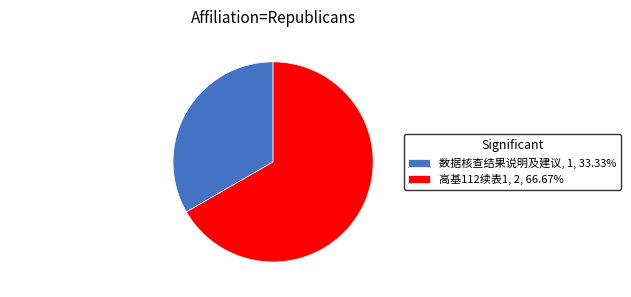

Approximately how many times larger is the value at 高基112续表1 compared to 数据核查结果说明及建议?

2.0